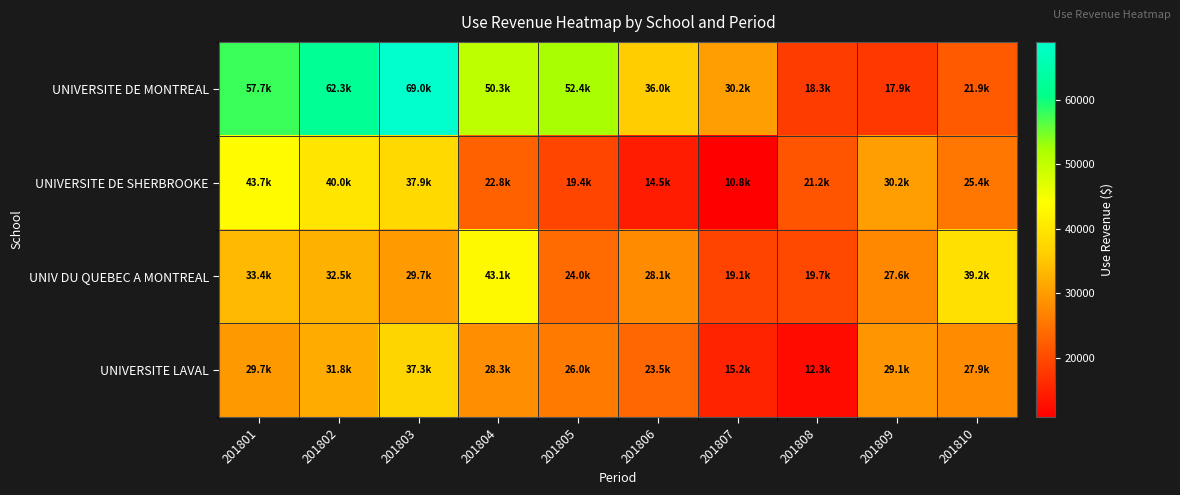

Reading left to right, what are all the values shown in this chart?

UNIVERSITE DE MONTREAL: 201801=57723.5	201802=62263.7	201803=68957.9	201804=50274.5	201805=52390.4	201806=36019.2	201807=30235.5	201808=18309.7	201809=17868.0	201810=21937.0
UNIVERSITE DE SHERBROOKE: 201801=43654.8	201802=39962.4	201803=37923.4	201804=22847.4	201805=19358.9	201806=14455.2	201807=10844.5	201808=21178.8	201809=30174.3	201810=25423.3
UNIV DU QUEBEC A MONTREAL: 201801=33440.2	201802=32546.4	201803=29702.2	201804=43119.0	201805=23995.1	201806=28088.1	201807=19130.4	201808=19700.6	201809=27587.4	201810=39154.5
UNIVERSITE LAVAL: 201801=29672.0	201802=31829.1	201803=37270.3	201804=28335.0	201805=25971.5	201806=23517.9	201807=15165.5	201808=12291.1	201809=29052.7	201810=27934.7